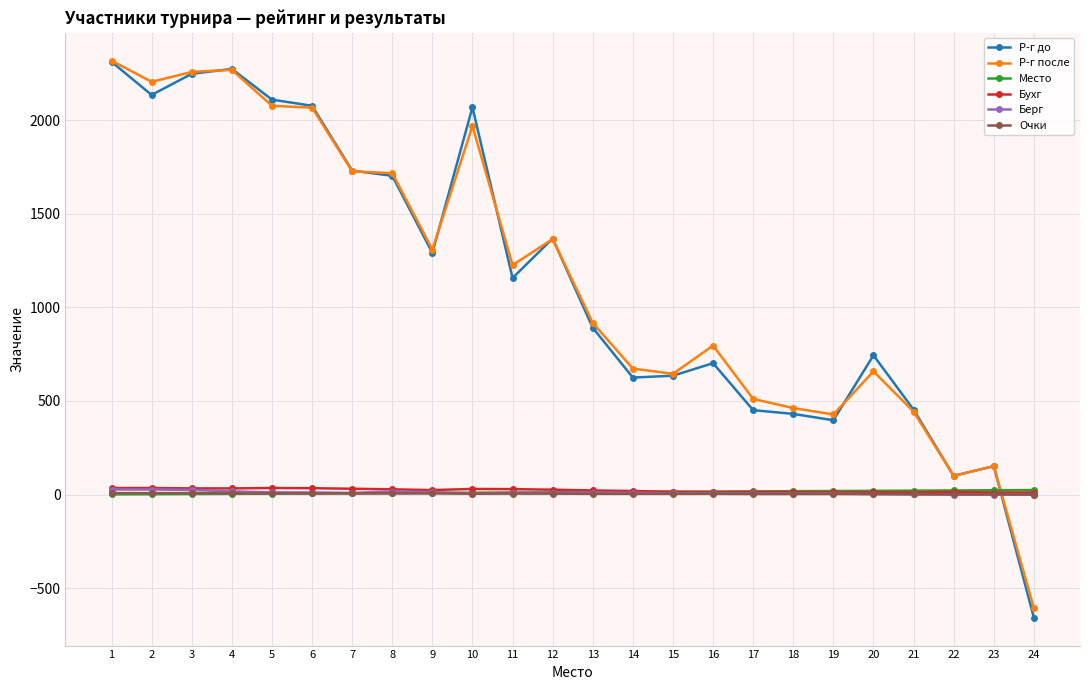

True or false: Берг has more than 1 interior local peaks.

True